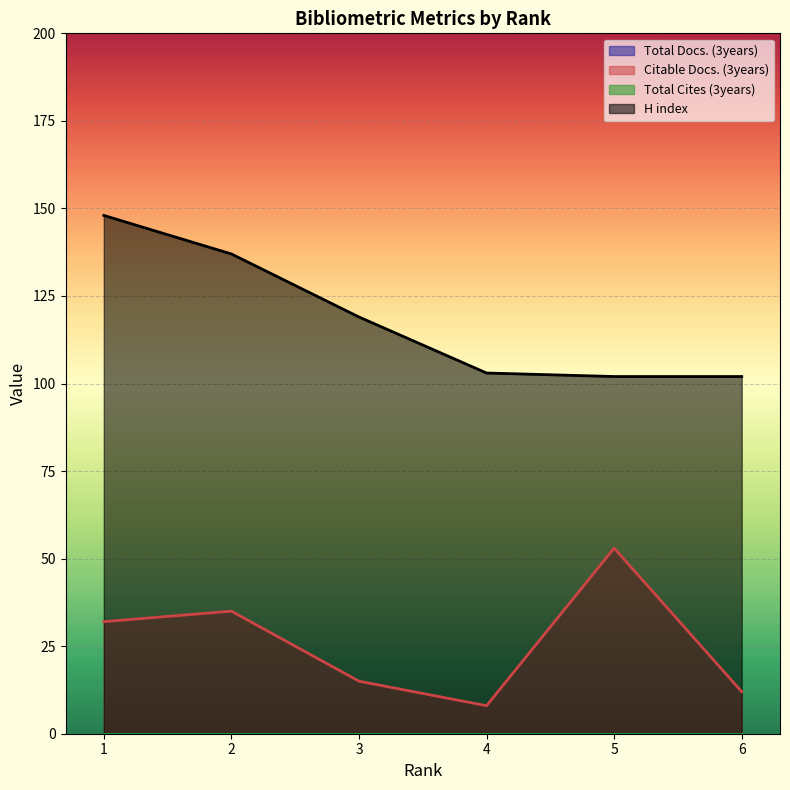

Reading right to left, list all the values displayed in this chart.

Citable Docs. (3years): 6=12	5=53	4=8	3=15	2=35	1=32
H index: 6=102	5=102	4=103	3=119	2=137	1=148